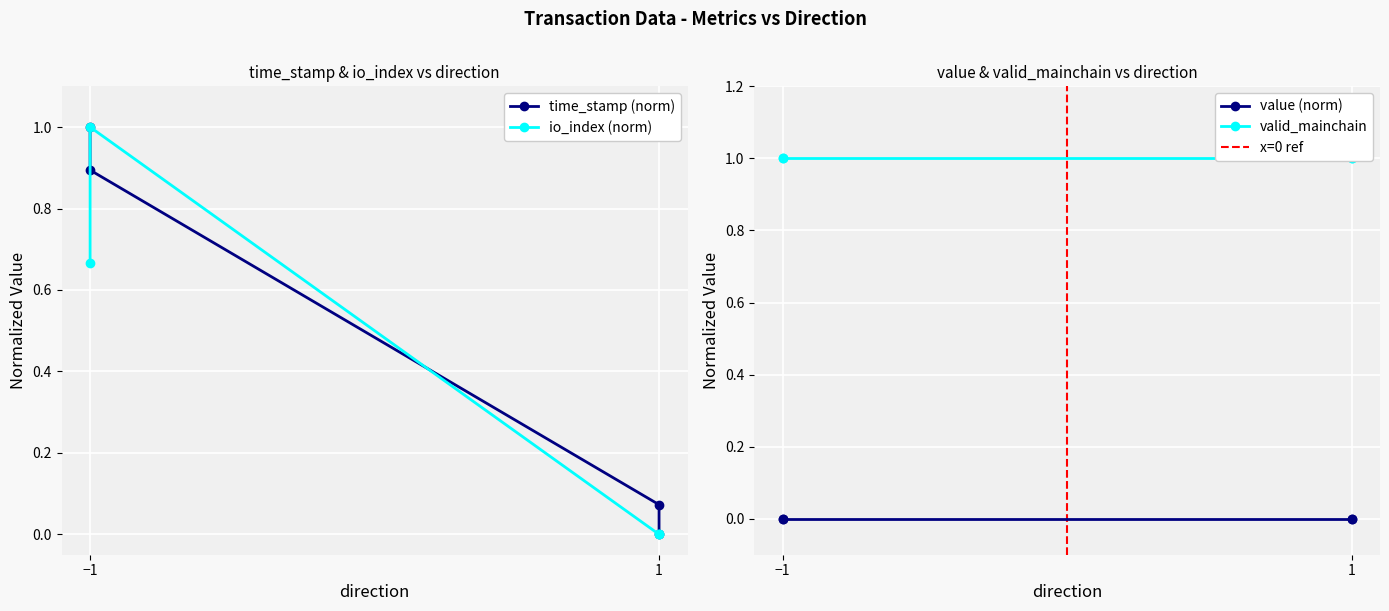

At which category does the chart reach its minimum across all series?

1